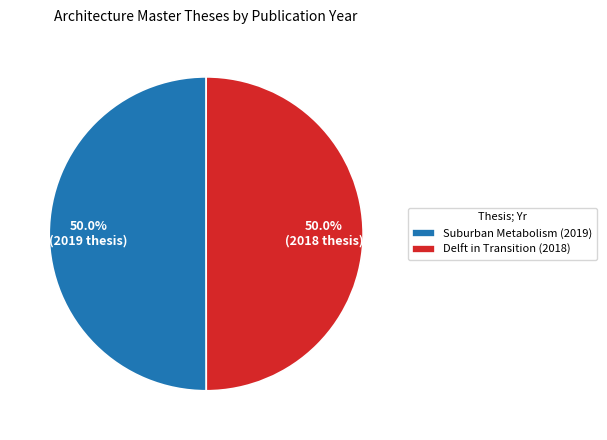

What is the ratio of the value at Delft in Transition (2018) to the value at Suburban Metabolism (2019)?

1.0